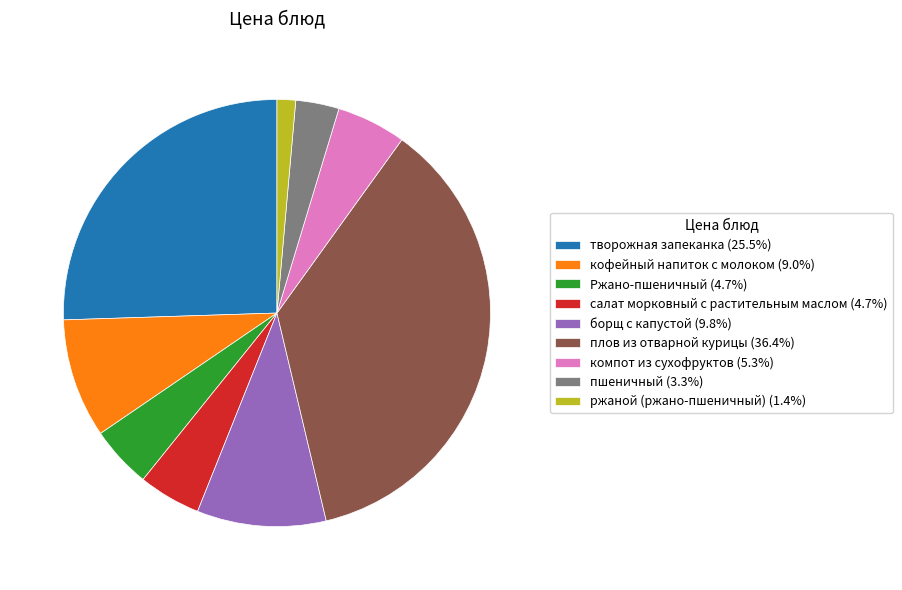

The ржаной (ржано-пшеничный) slice represents 11% of the pie. True or false?

False